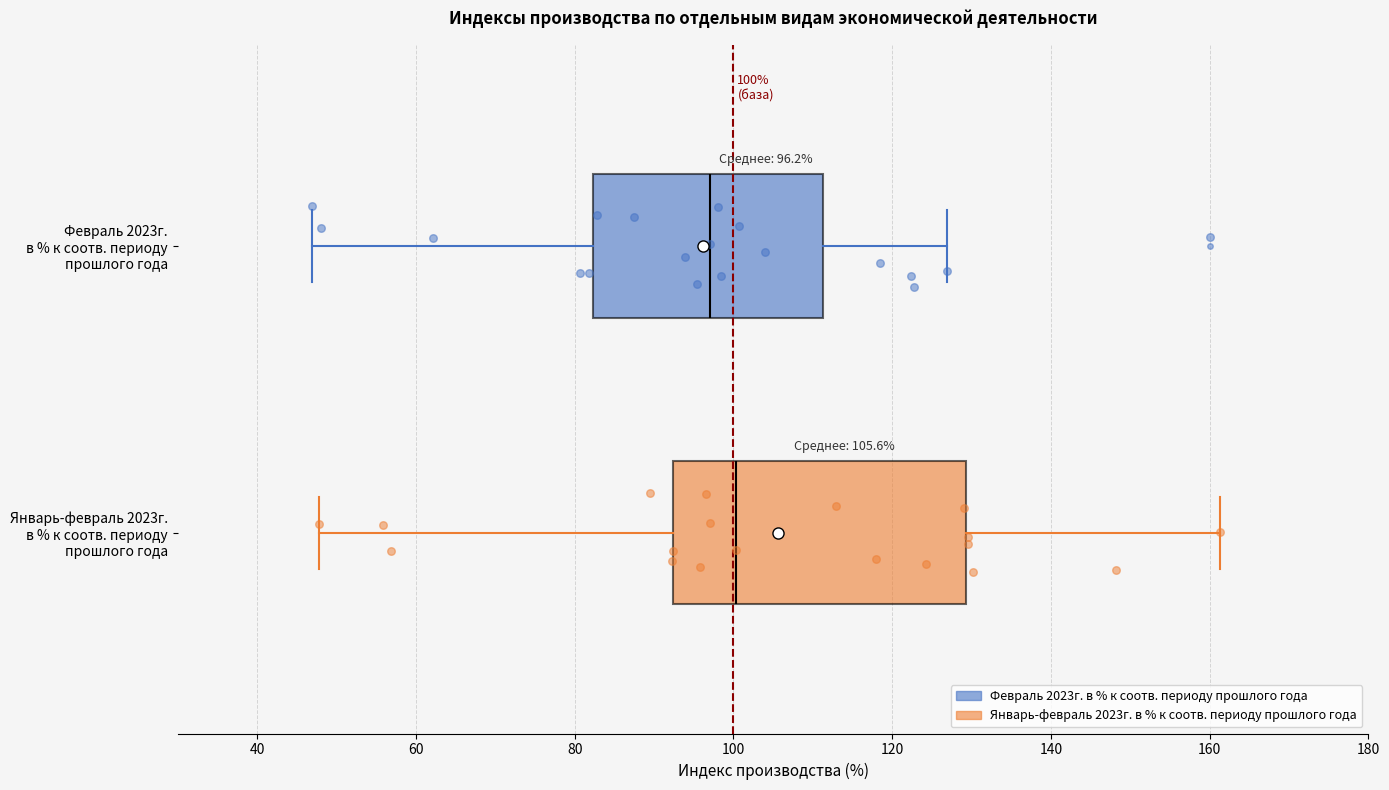

Which box is the widest, from its left edge to its right edge?

Январь-февраль 2023г. в % к соотв. периоду прошлого года